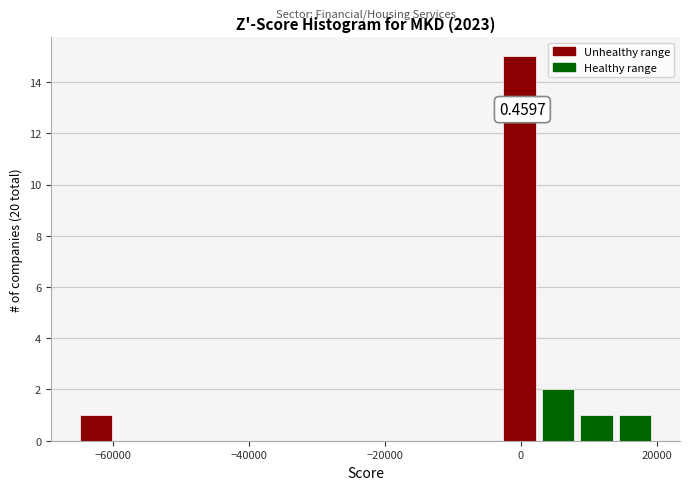

Around what value on the x-axis is the tallest bar? Give the approximate position of its centre, as read against the axis.

0